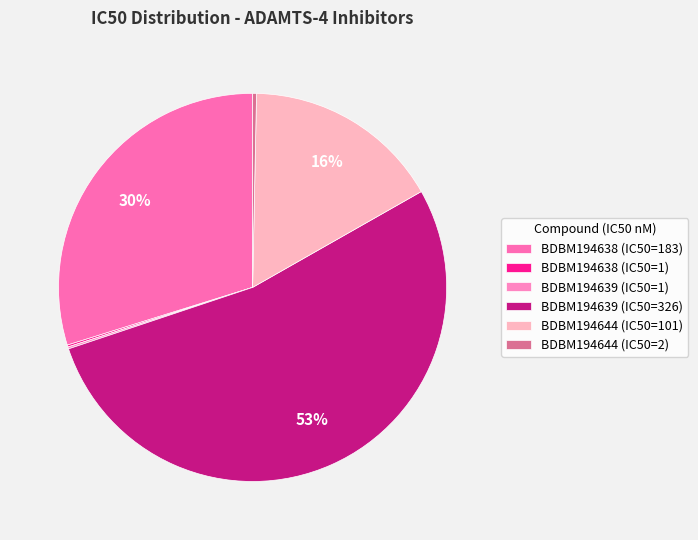

What is the largest slice in the pie chart?

BDBM194639 (IC50=326)